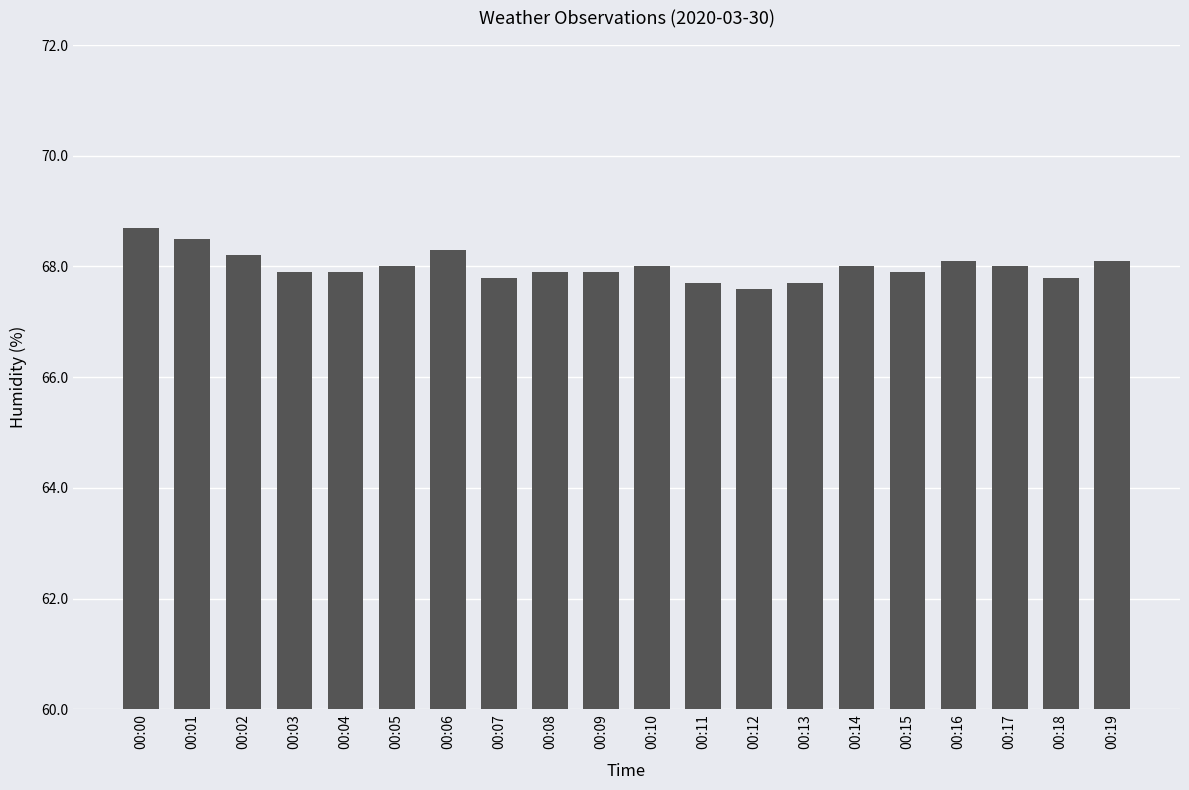

What is the ratio of the value at 00:02 to the value at 00:12?

1.0